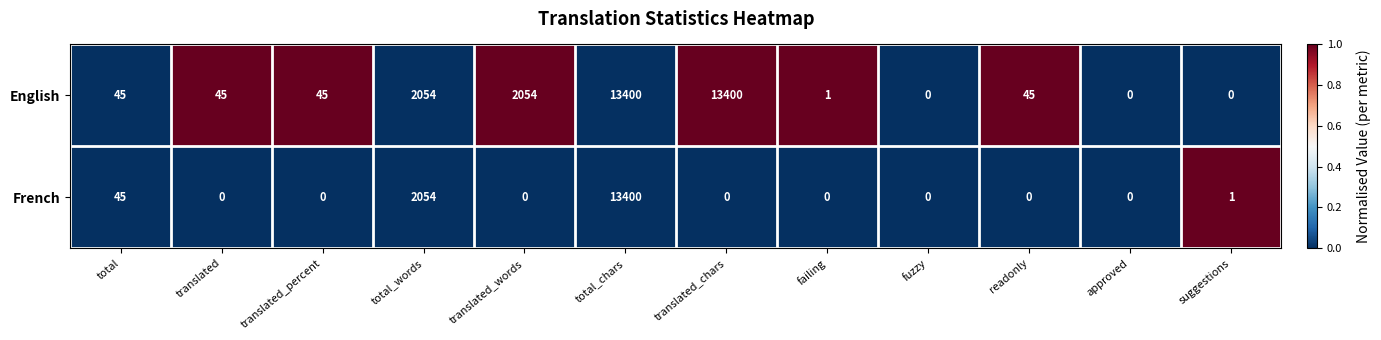

How many distinct data groups are displayed?

2